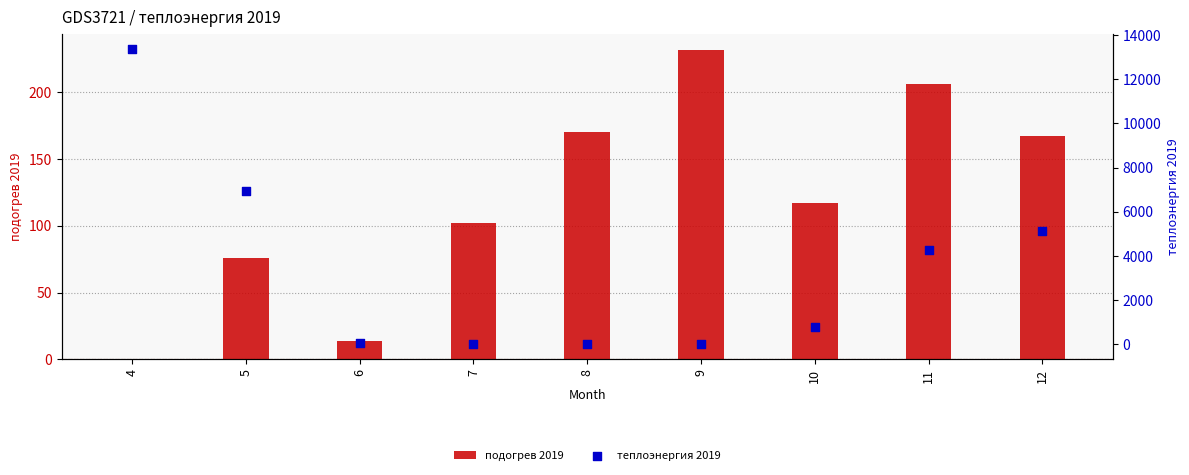

Is the value of подогрев 2019 at 9 greater than the value of теплоэнергия 2019 at 11?

No